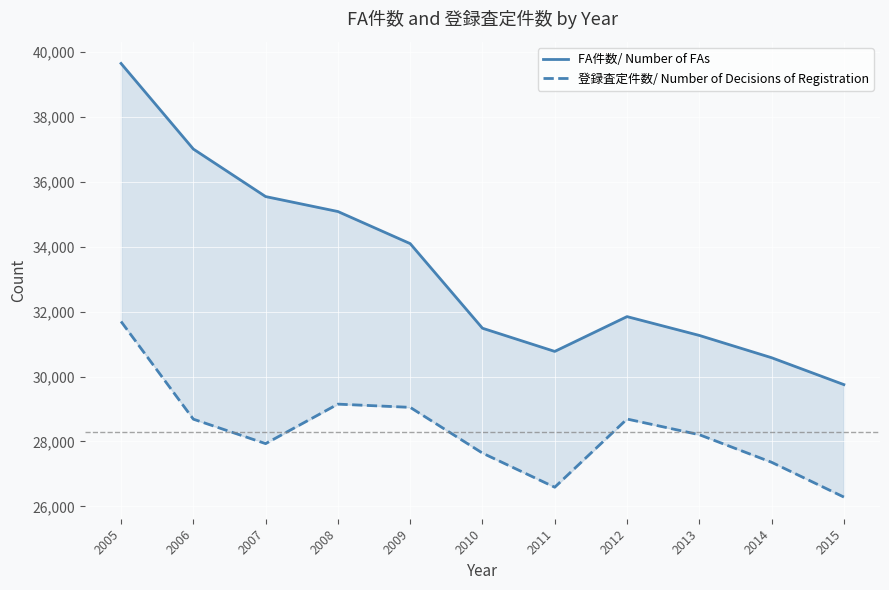

True or false: 登録査定件数/ Number of Decisions of Registration has a value of 11146 at 2012.

False